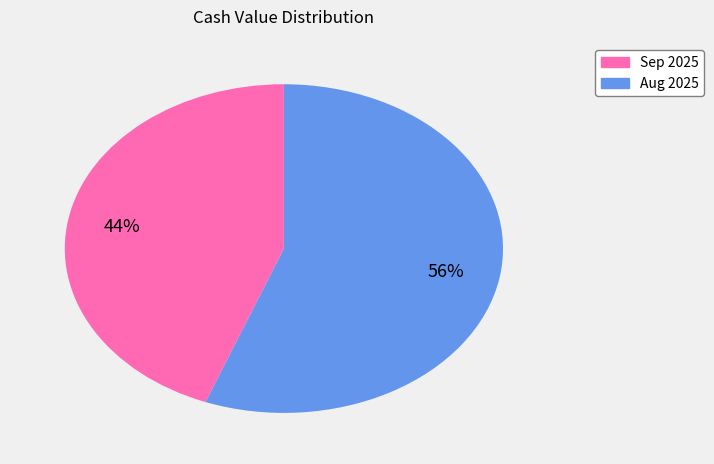

Count the number of slices in the pie.

2